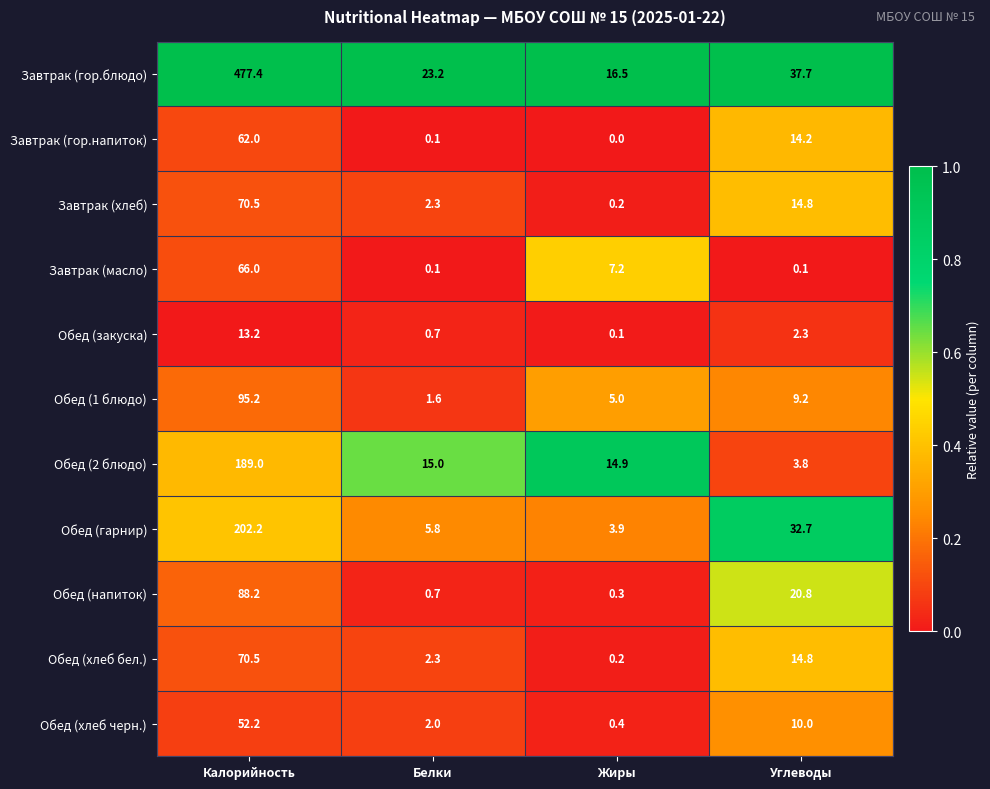

What is the difference between the maximum and minimum values in the Обед (хлеб бел.) series?

70.3